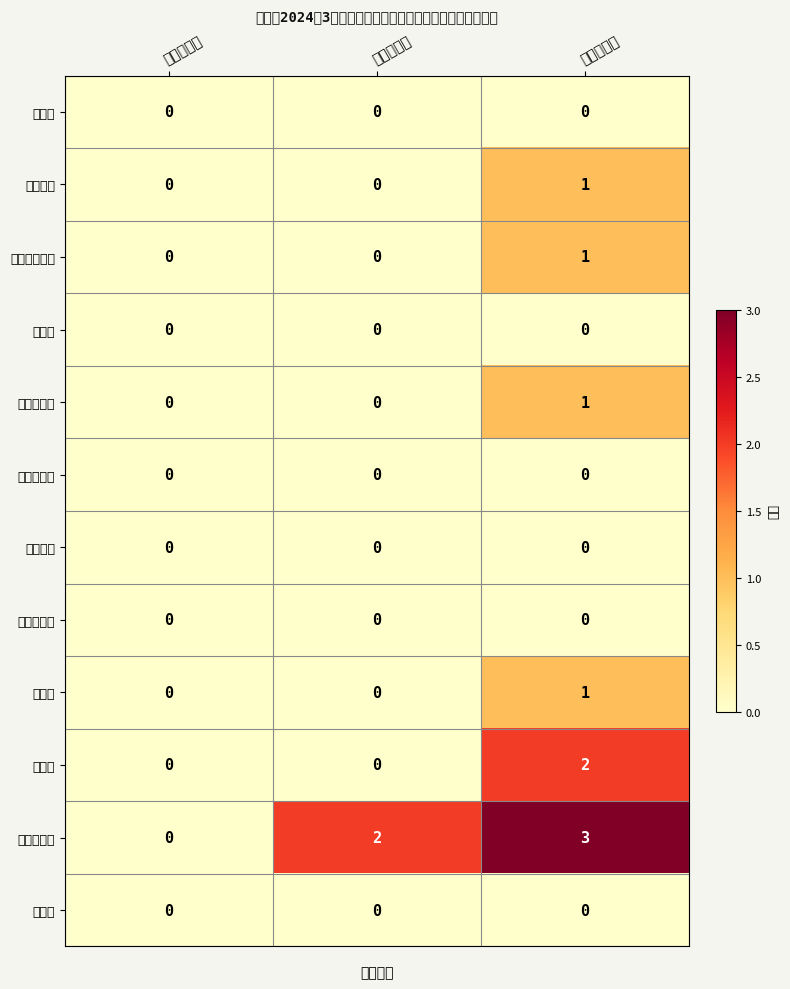

What is the greatest value displayed?

3